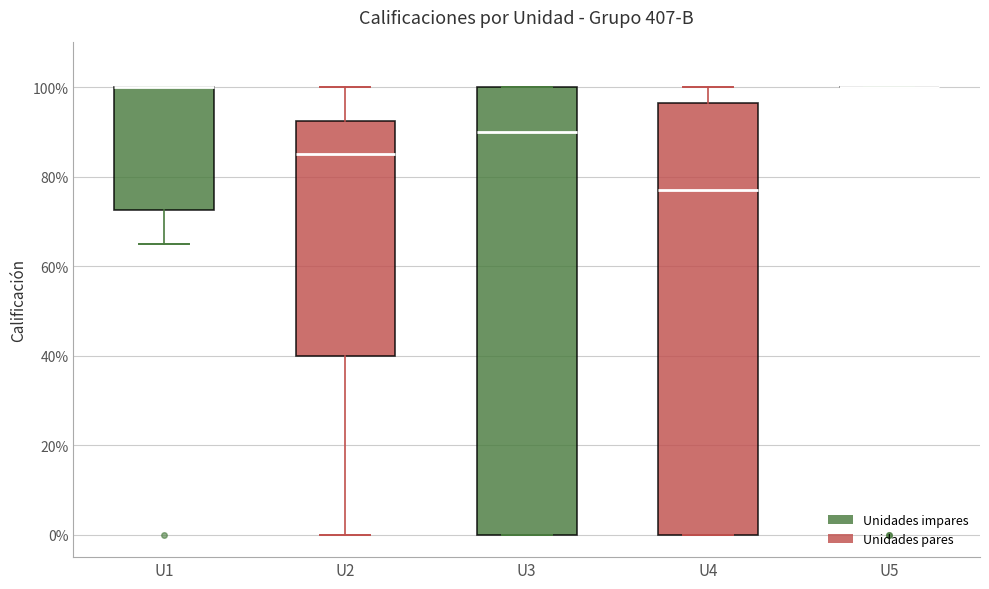

Comparing the boxes themselves (not the whiskers), which one is the tallest?

U3